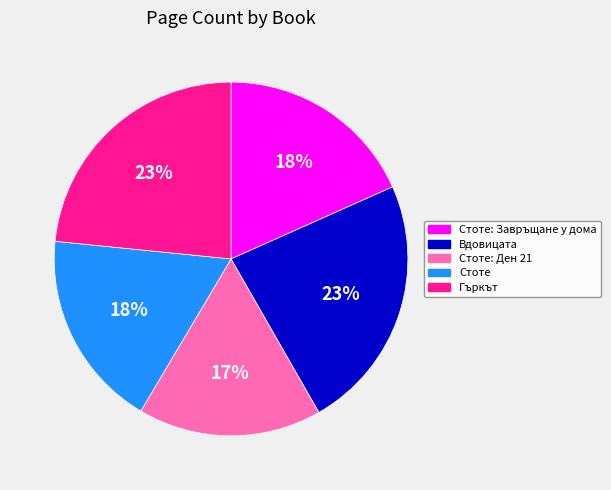

Which category has the smallest portion of the pie?

Стоте: Ден 21